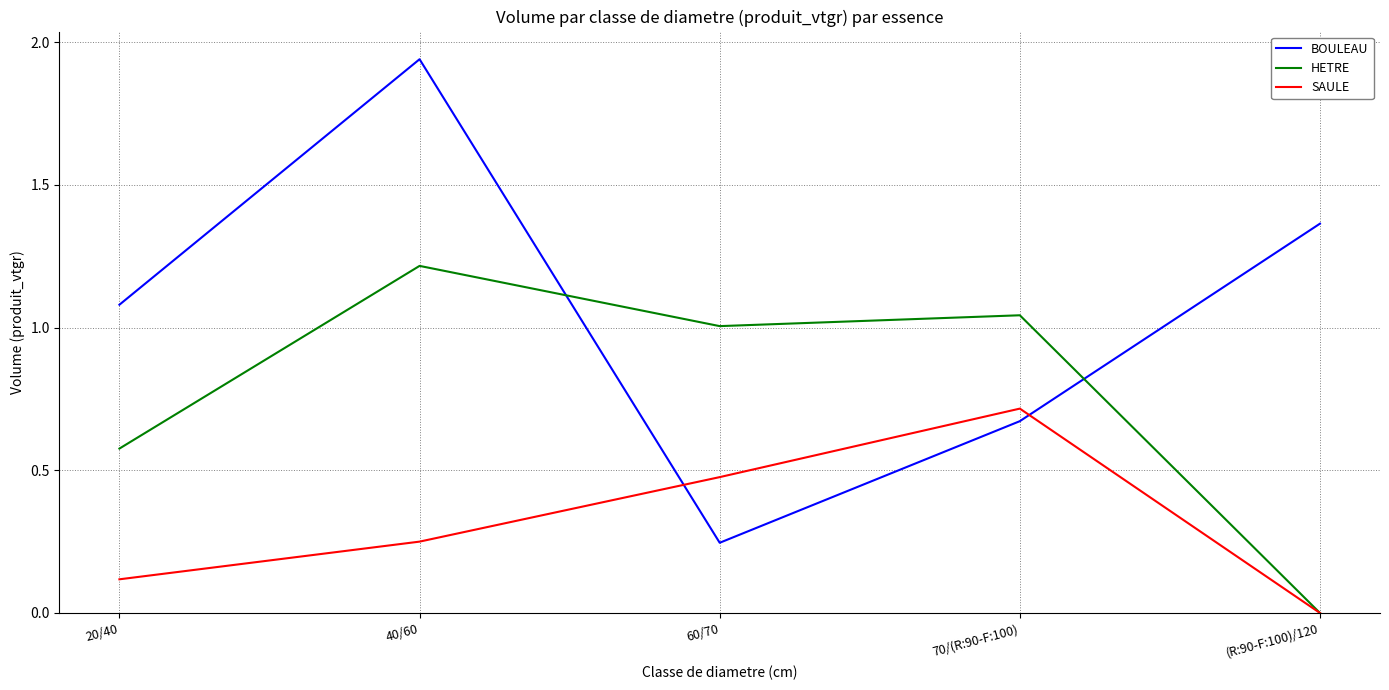

What is the maximum value for HETRE?

1.2